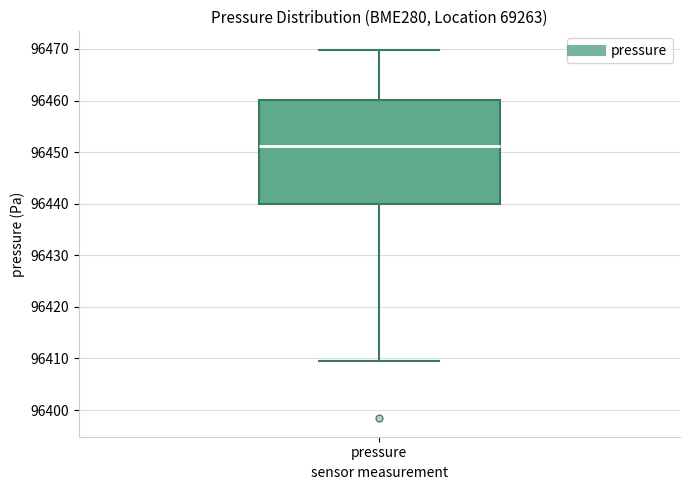

Where is the lower edge of the box for pressure on the y-axis? The values are not printed on the chart, so give them approximately, as read against the axis.

96440